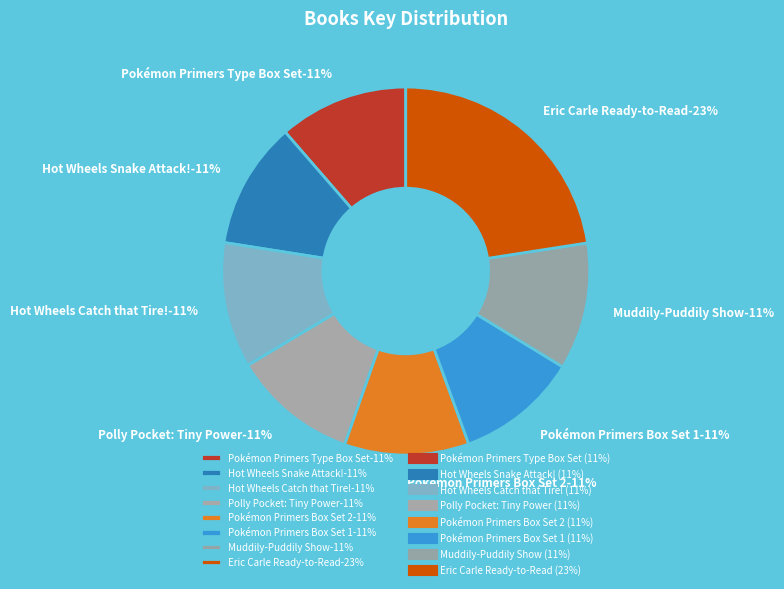

How many segments does this pie chart have?

8